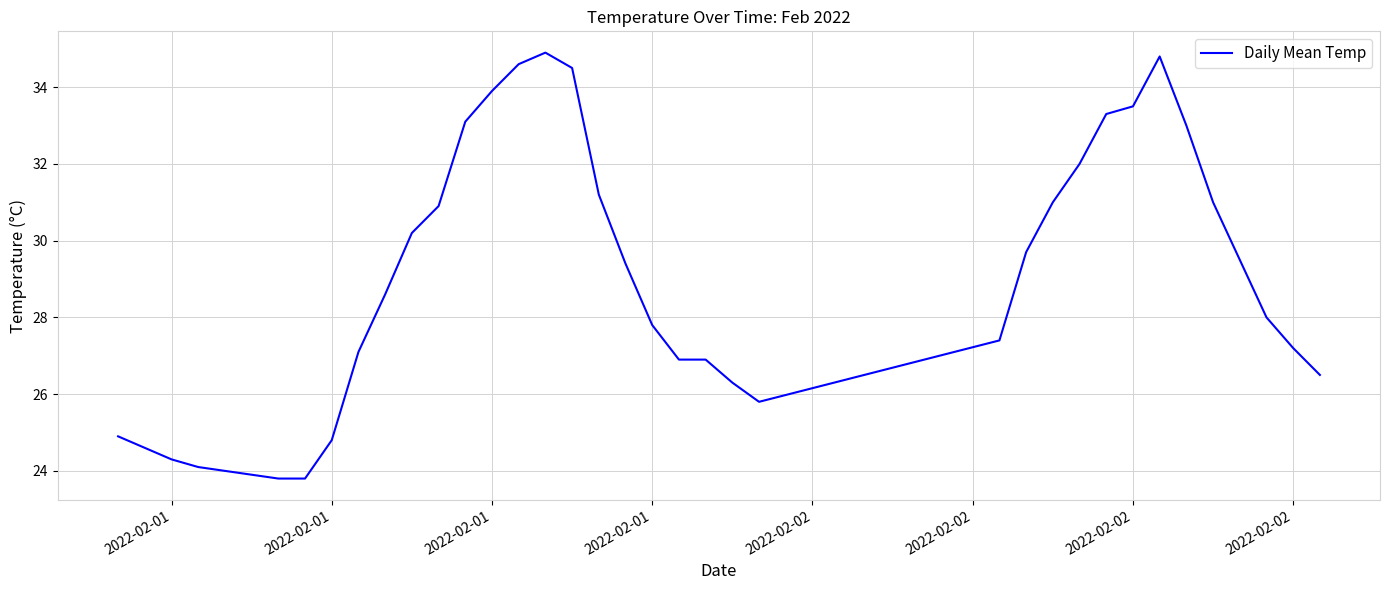

What is the smallest value displayed?

23.8